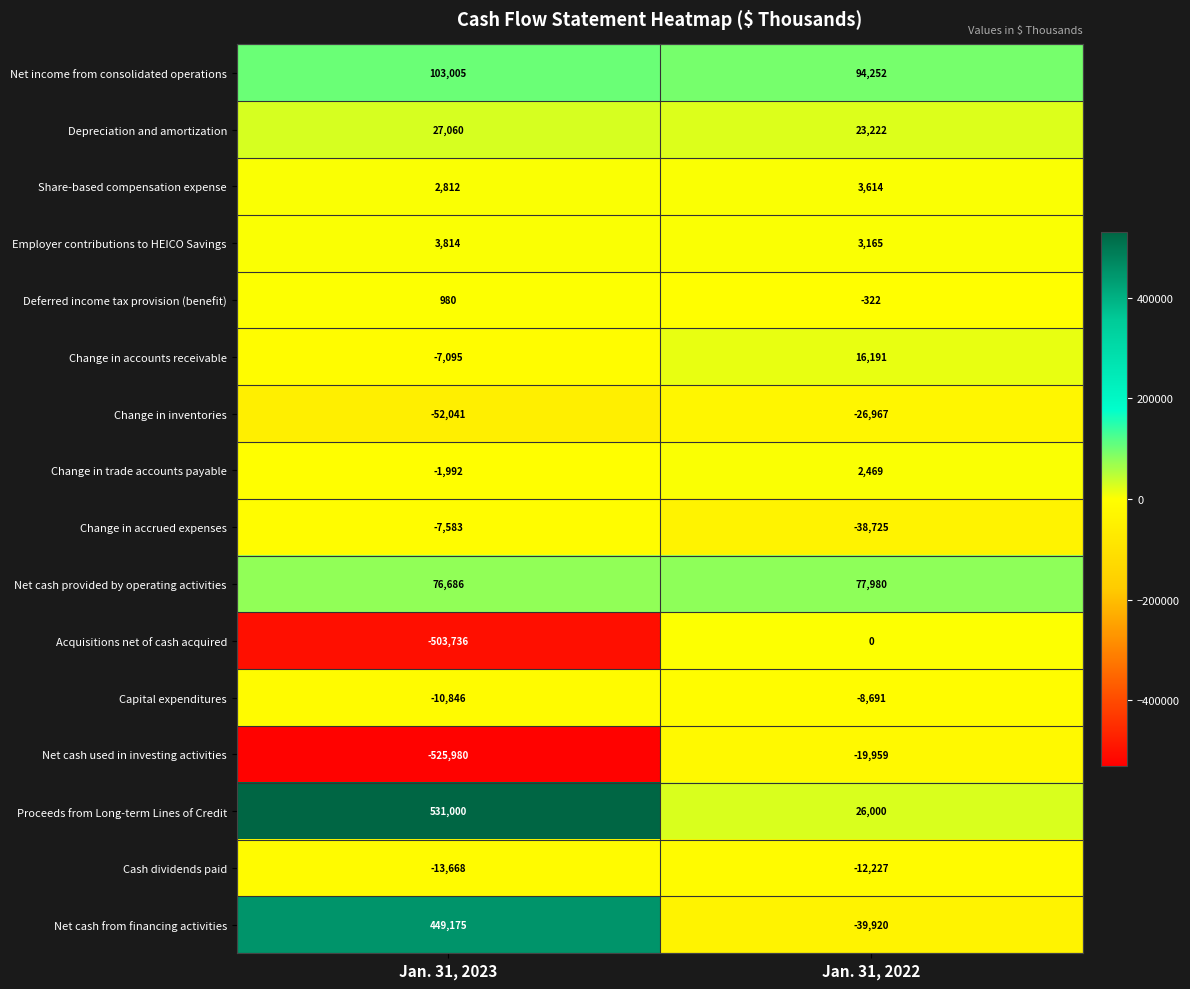

At which category is the sum across all series the highest?

Jan. 31, 2022